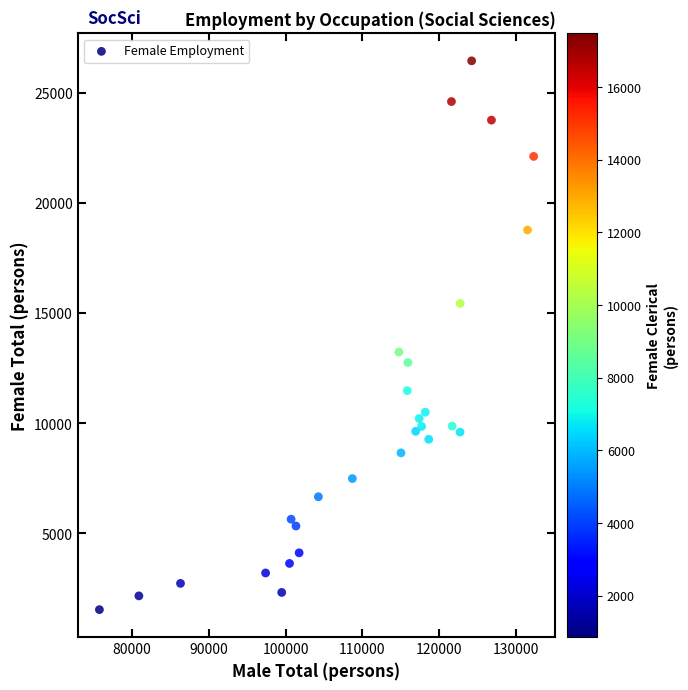

What is the range of X values (max minus min)?

56520